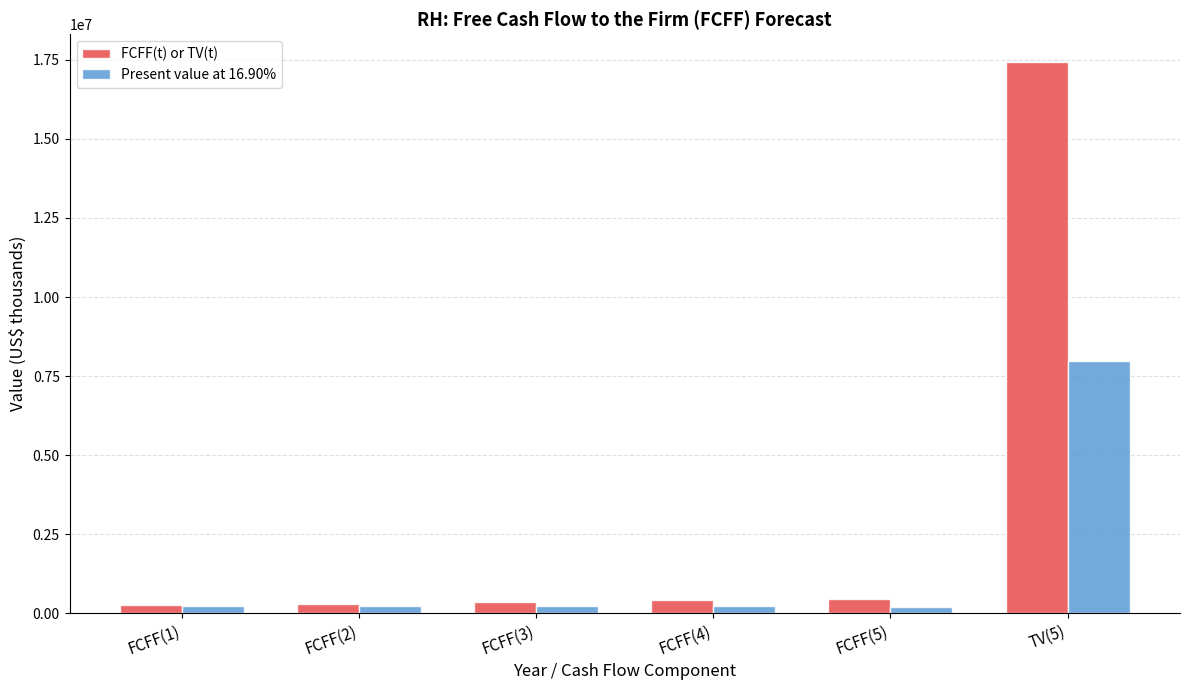

What is the difference between the Present value at 16.90% values at TV(5) and FCFF(1)?

7757555